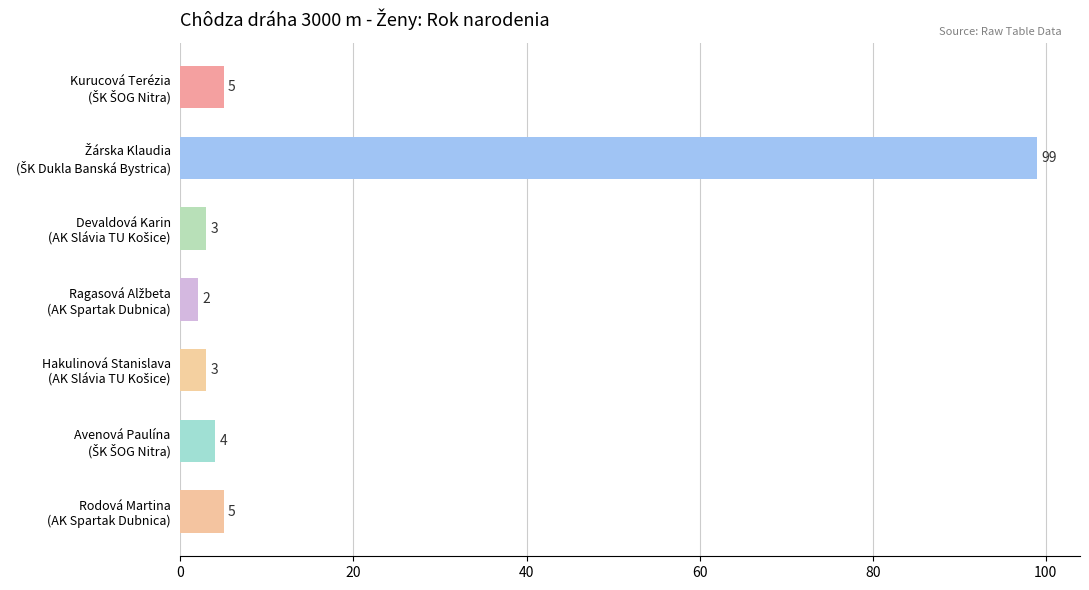

What is the greatest value displayed?

99